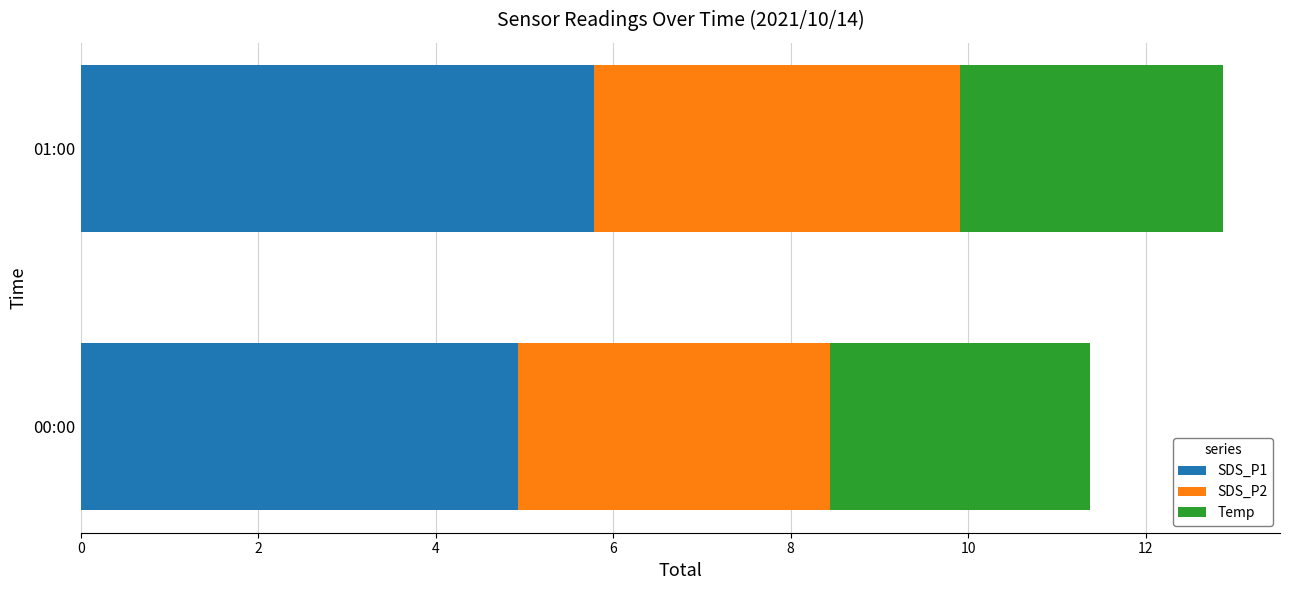

List the labels in order of SDS_P1 value, largest first.

01:00, 00:00